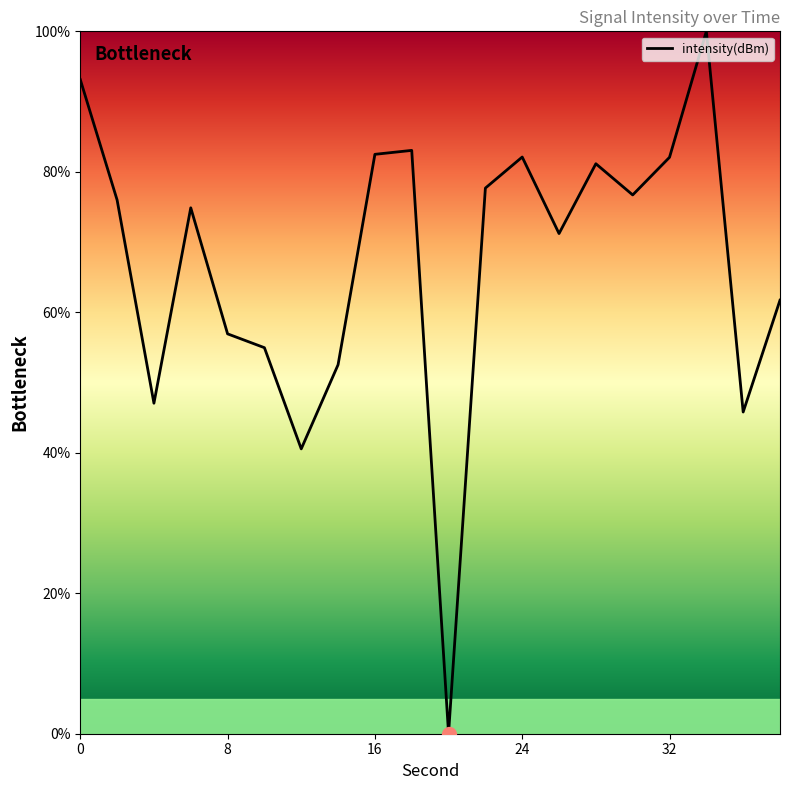

What is the greatest value displayed?

100.0